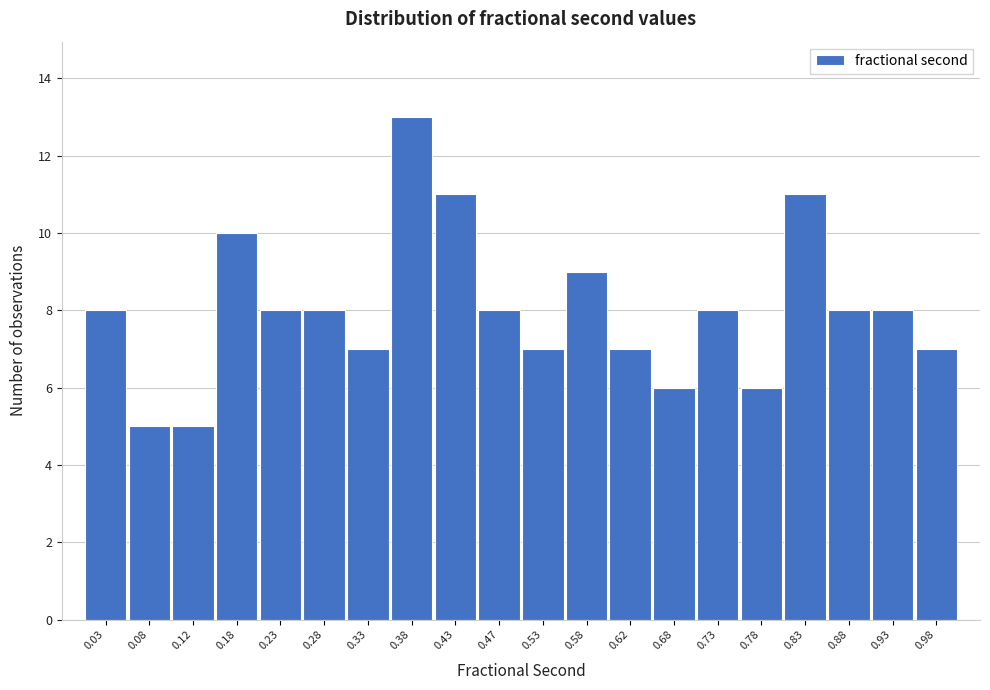

Reading left to right, list every bar in this chart as the range it spans on the x-axis followed by its height. The values are not printed on the chart, so give them approximately, as read against the axis.

0.00 to 0.05: 8
0.05 to 0.10: 5
0.10 to 0.15: 5
0.15 to 0.20: 10
0.20 to 0.25: 8
0.25 to 0.30: 8
0.30 to 0.35: 7
0.35 to 0.40: 13
0.40 to 0.45: 11
0.45 to 0.50: 8
0.50 to 0.55: 7
0.55 to 0.60: 9
0.60 to 0.65: 7
0.65 to 0.70: 6
0.70 to 0.75: 8
0.75 to 0.80: 6
0.80 to 0.85: 11
0.85 to 0.90: 8
0.90 to 0.95: 8
0.95 to 1.00: 7